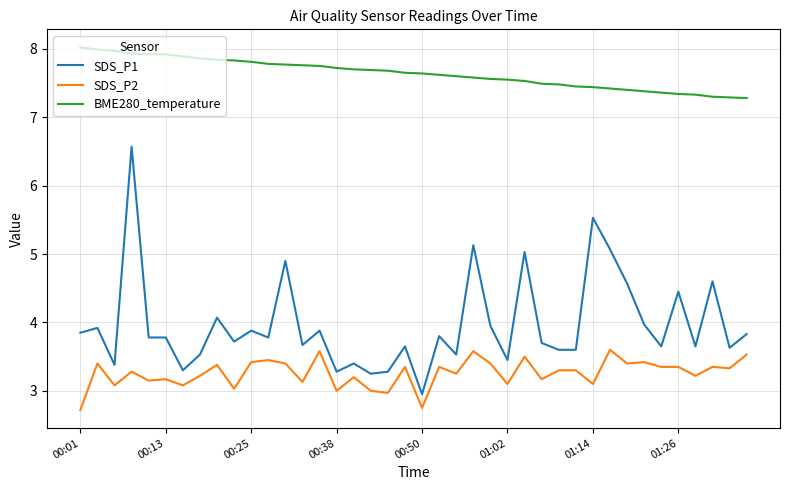

Which series has the widest spread of values?

SDS_P1